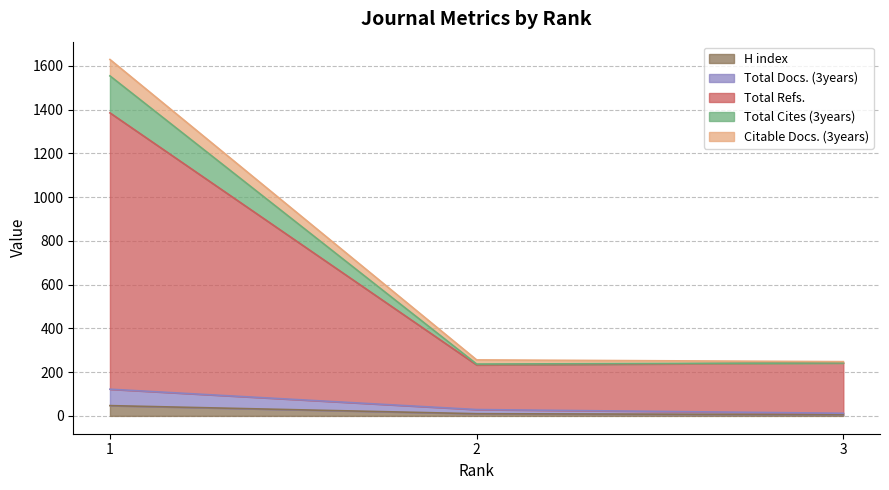

What value does the Total Refs. series have at 2, to the nearest 10?

230